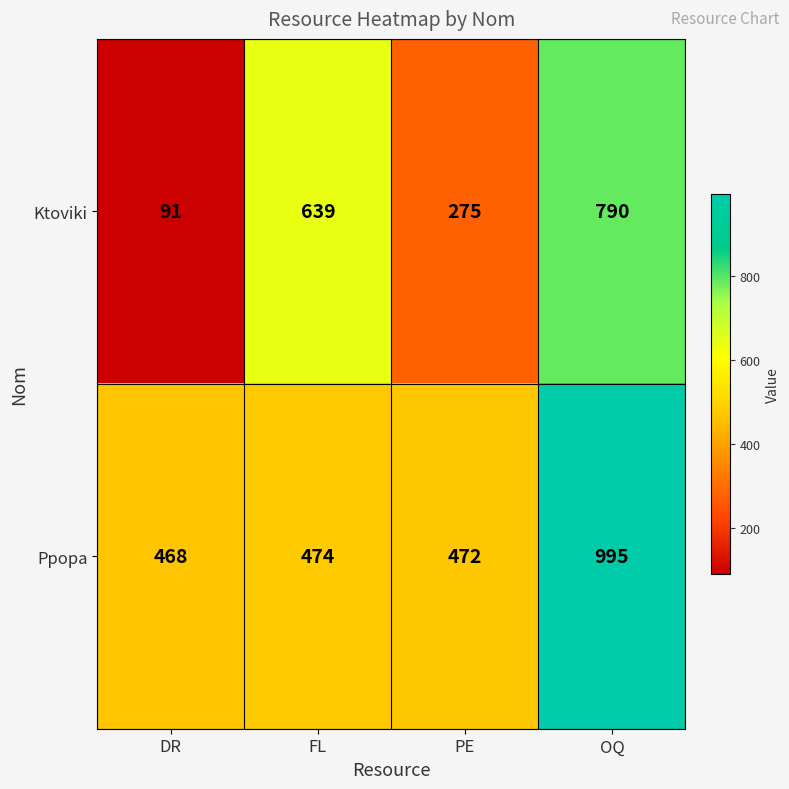

At which label is Ppopa closest to 731?

FL